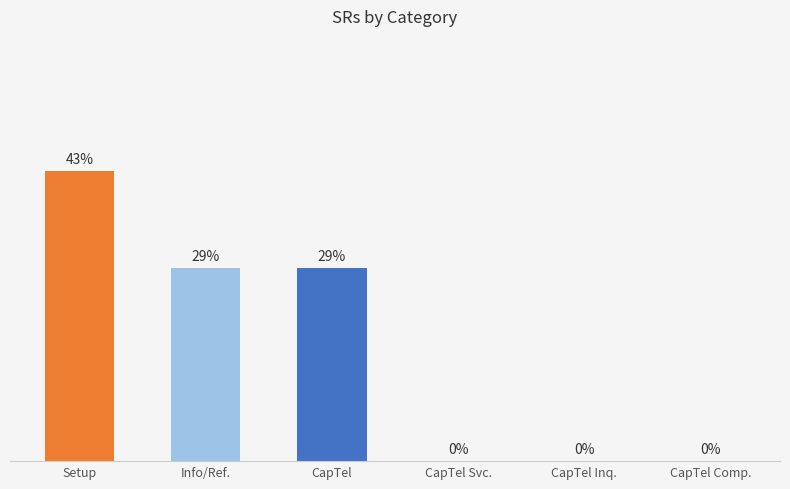

Which has a higher value, Info/Ref. or CapTel Comp.?

Info/Ref.